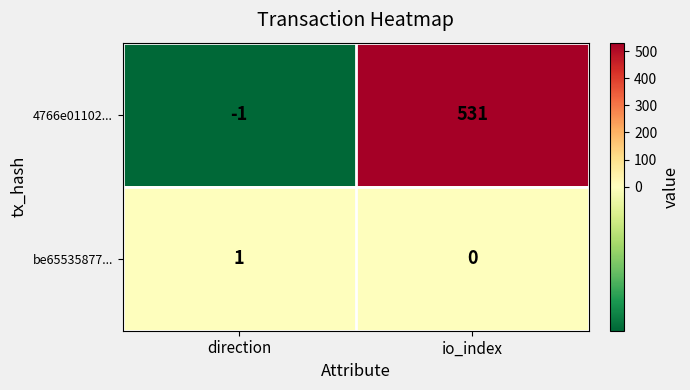

At how many categories does at least one series exceed 387?

1